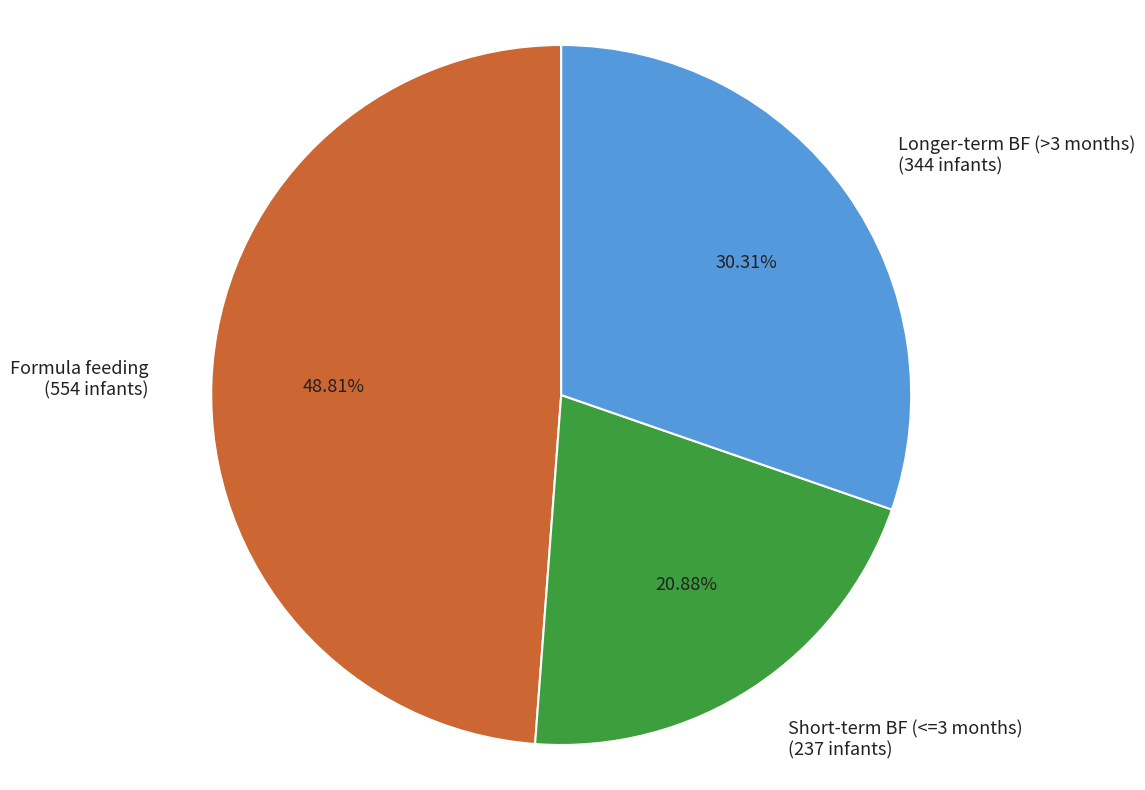

To the nearest percent, what is the difference between the largest and smallest slice percentages?

28%